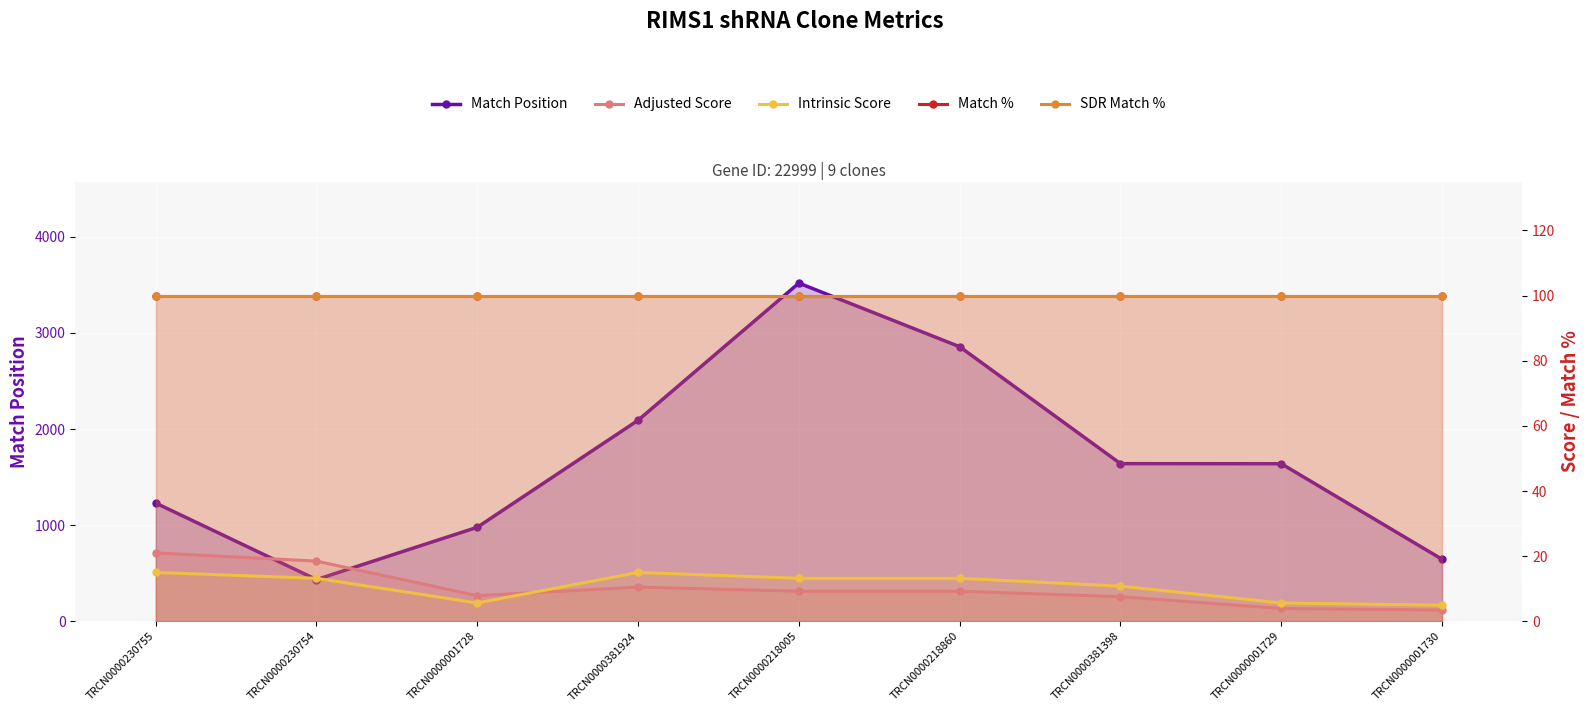

At which label does Match Position reach its peak?

TRCN0000218005